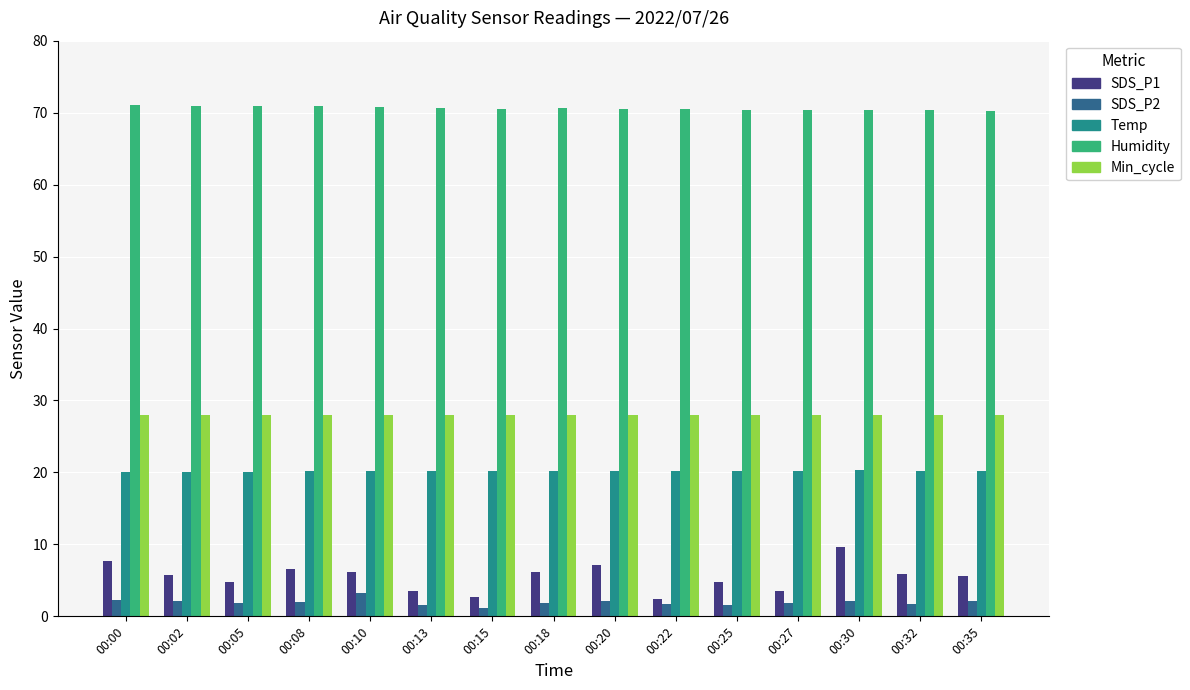

What is the minimum value for Humidity?

70.2